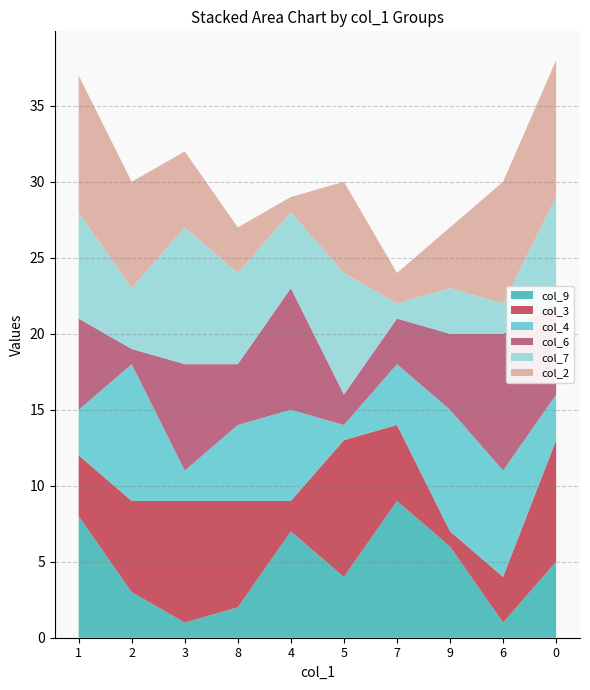

Reading left to right, transcribe all the data shown in this chart.

col_9: 1=8	2=3	3=1	8=2	4=7	5=4	7=9	9=6	6=1	0=5
col_3: 1=4	2=6	3=8	8=7	4=2	5=9	7=5	9=1	6=3	0=8
col_4: 1=3	2=9	3=2	8=5	4=6	5=1	7=4	9=8	6=7	0=3
col_6: 1=6	2=1	3=7	8=4	4=8	5=2	7=3	9=5	6=9	0=6
col_7: 1=7	2=4	3=9	8=6	4=5	5=8	7=1	9=3	6=2	0=7
col_2: 1=9	2=7	3=5	8=3	4=1	5=6	7=2	9=4	6=8	0=9